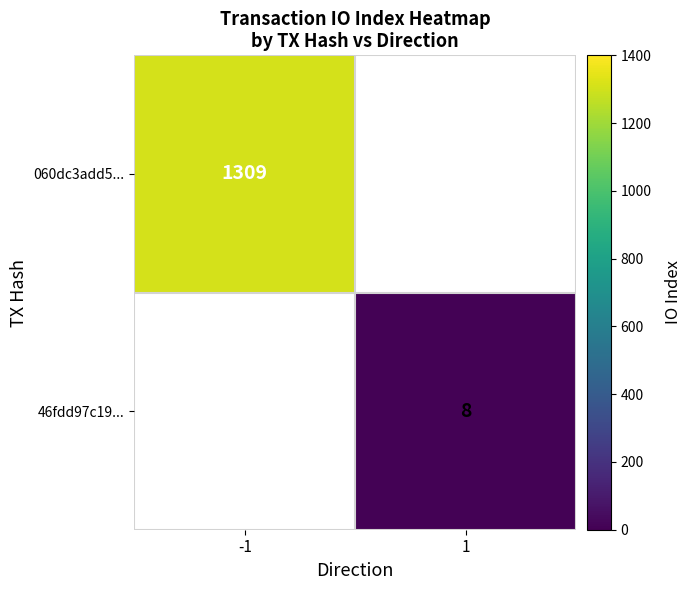

Is it true that 46fdd97c19... equals 11 at 1?

False